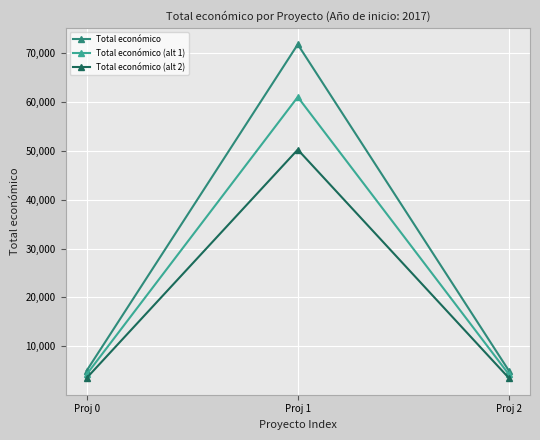

Between Proj 0 and Proj 1, which series saw the biggest shift?

Total económico